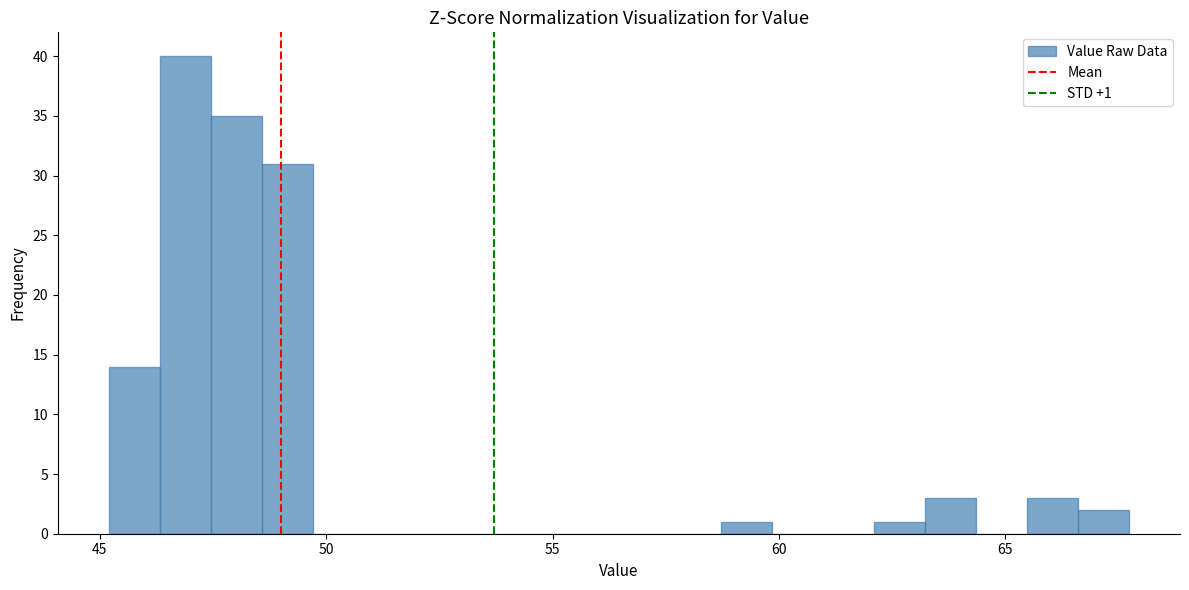

Read against the x-axis, roughly where is the centre of the tallest bar?

47.0